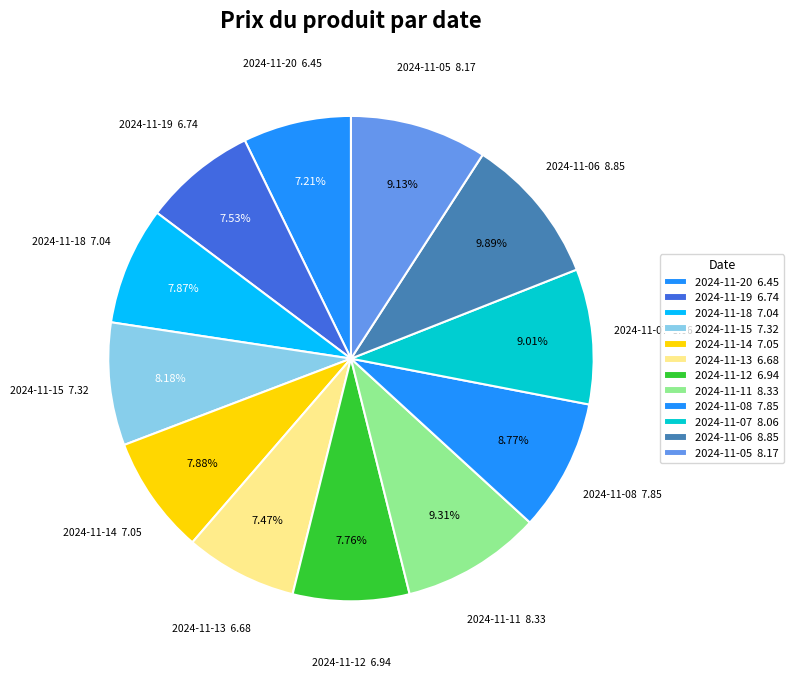

Which slice is the smallest?

2024-11-20